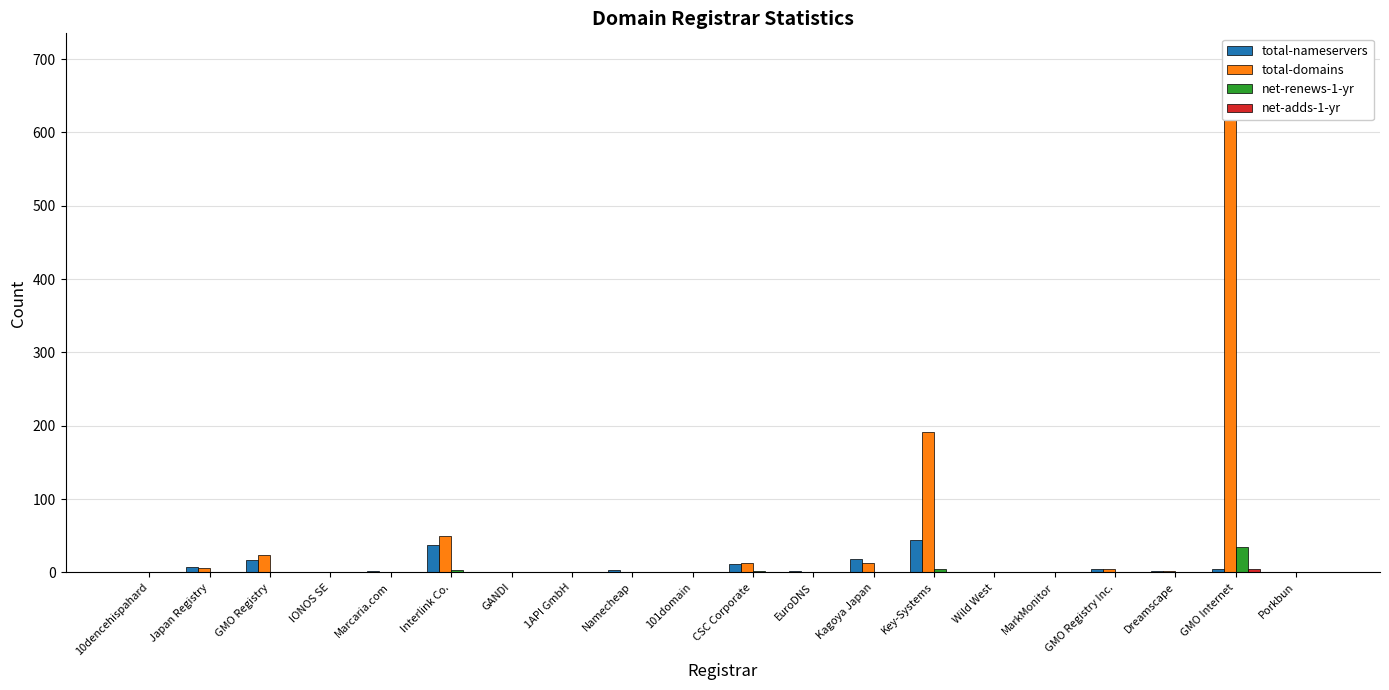

How many groups of bars are there?

20